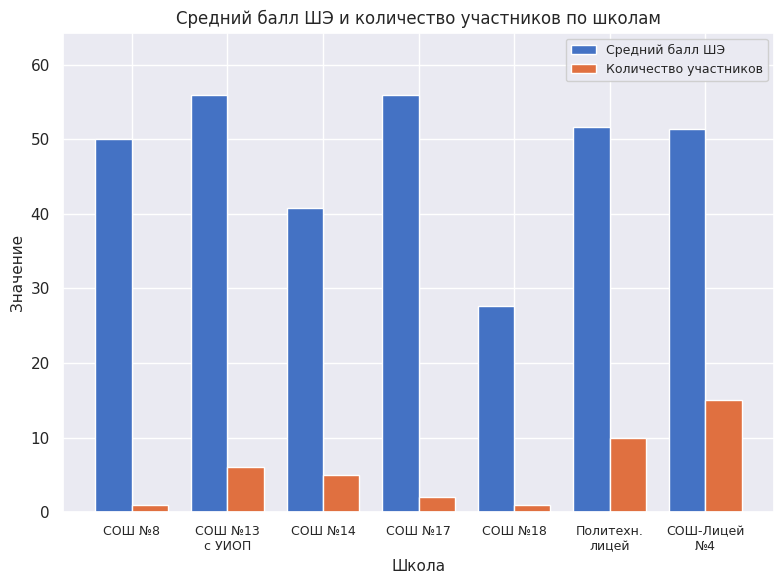

What is the difference between the Средний балл ШЭ values at СОШ №14 and СОШ №13
с УИОП?

15.1